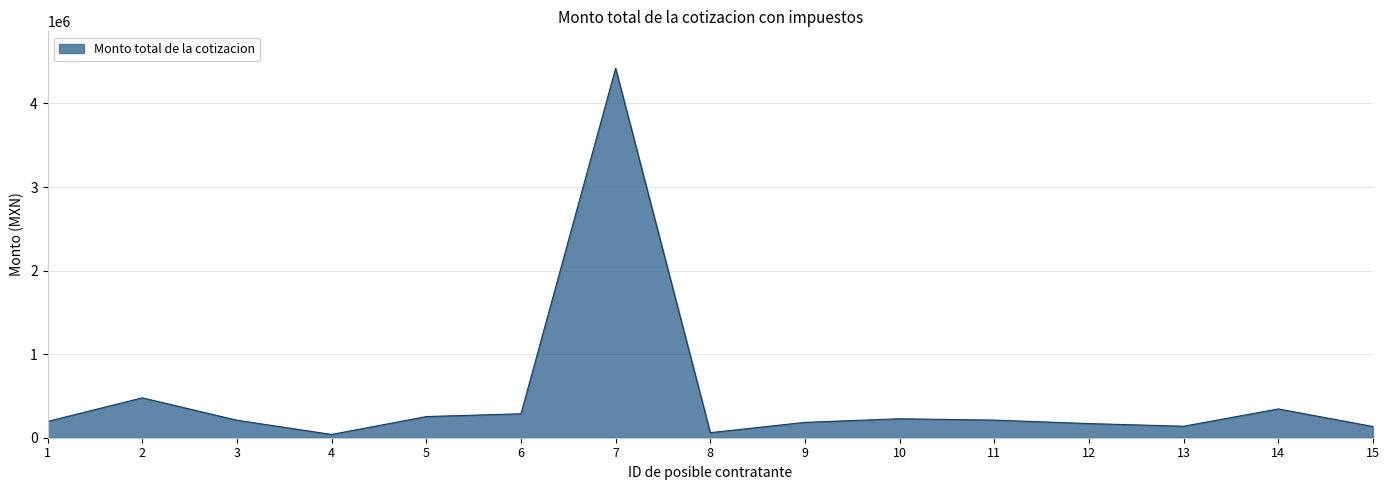

What is the ratio of the value at 7 to the value at 12?

26.1